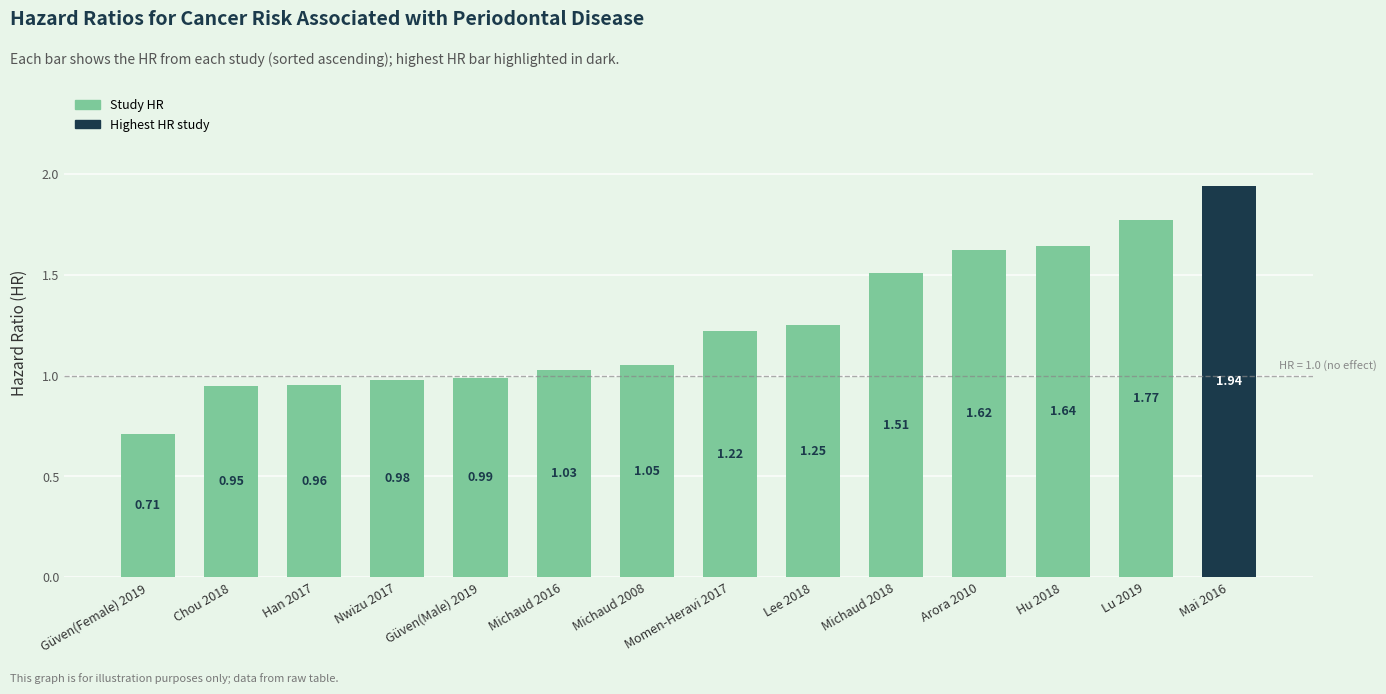

What is the sum of all values?

17.6